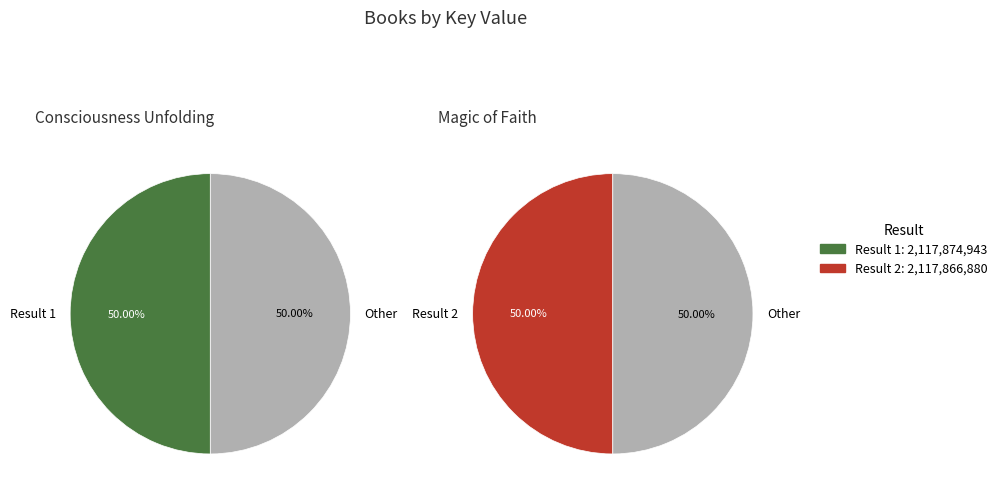

What is the change in value from 1 to 2?

-8063